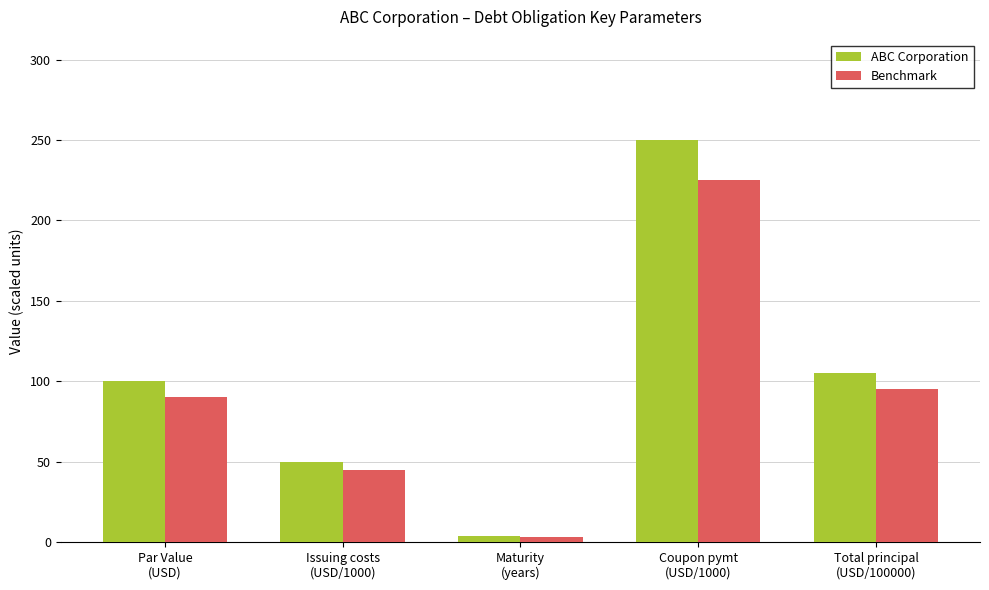

Reading right to left, list all the values displayed in this chart.

ABC Corporation: Total principal
(USD/100000)=105	Coupon pymt
(USD/1000)=250	Maturity
(years)=4	Issuing costs
(USD/1000)=50	Par Value
(USD)=100
Benchmark: Total principal
(USD/100000)=95	Coupon pymt
(USD/1000)=225	Maturity
(years)=3	Issuing costs
(USD/1000)=45	Par Value
(USD)=90